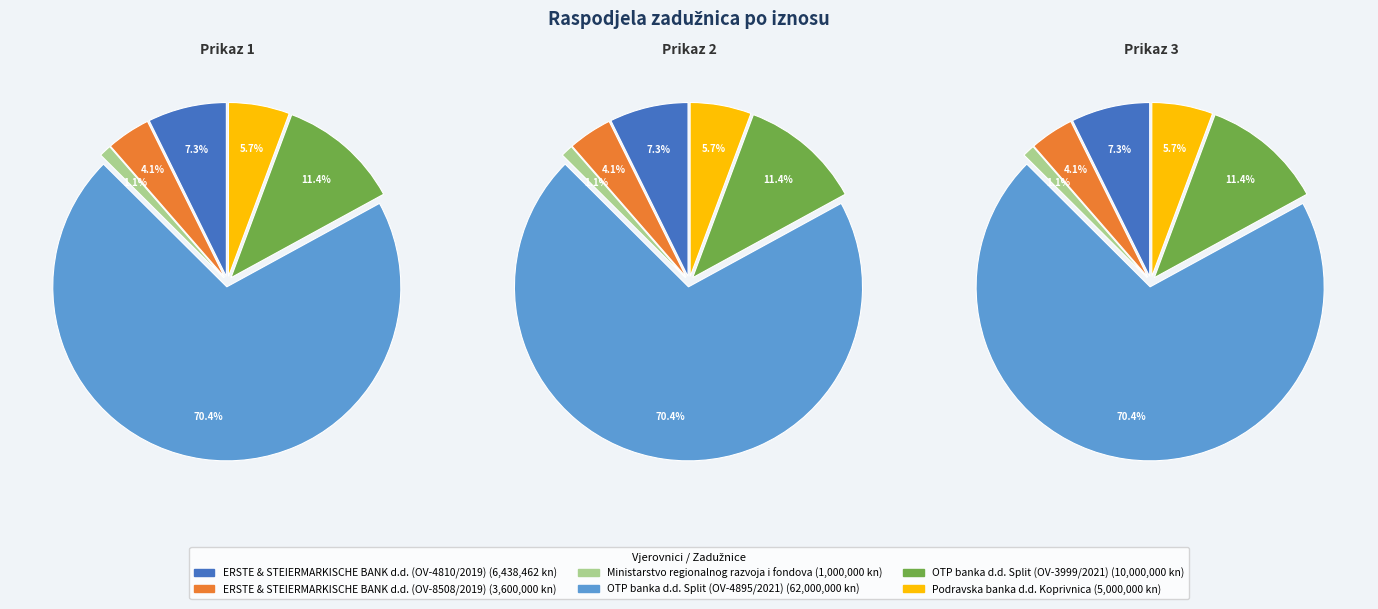

Which category has the smallest portion of the pie?

Ministarstvo regionalnog
razvoja i fondova